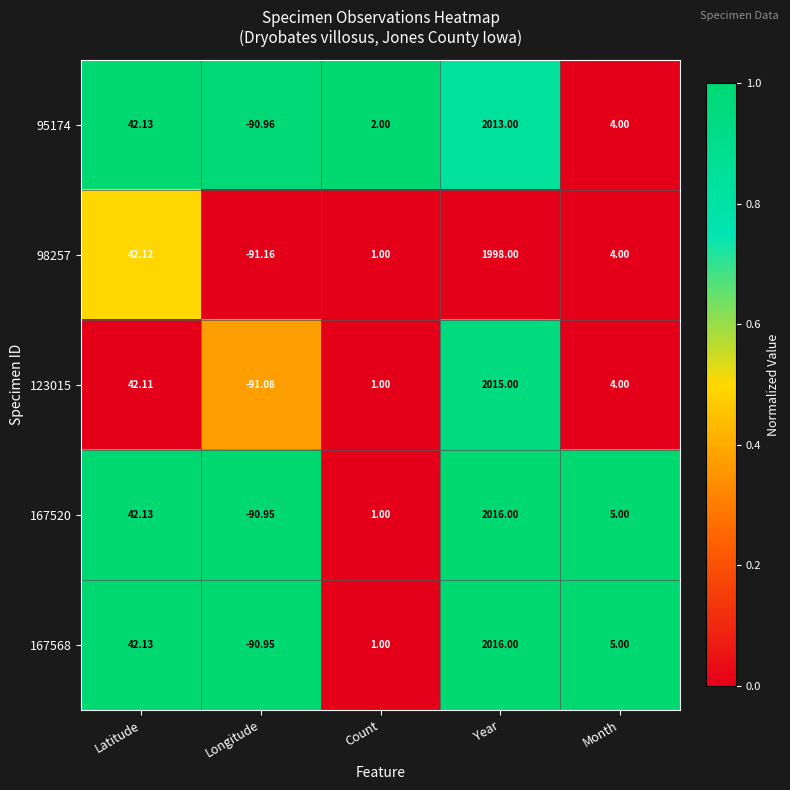

At which label is 98257 closest to 953?

Latitude